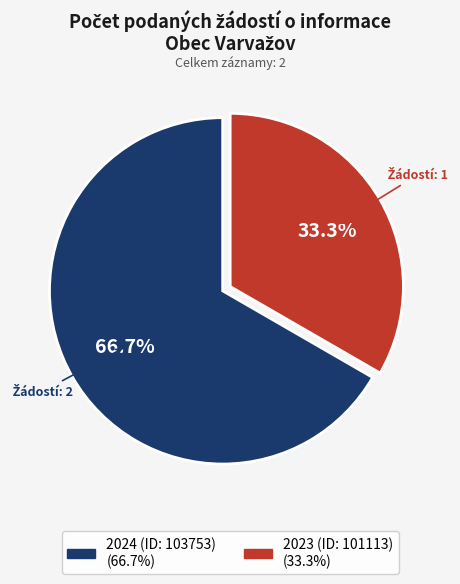

What percentage is the 2023 (ID: 101113) slice, to the nearest percent?

33%